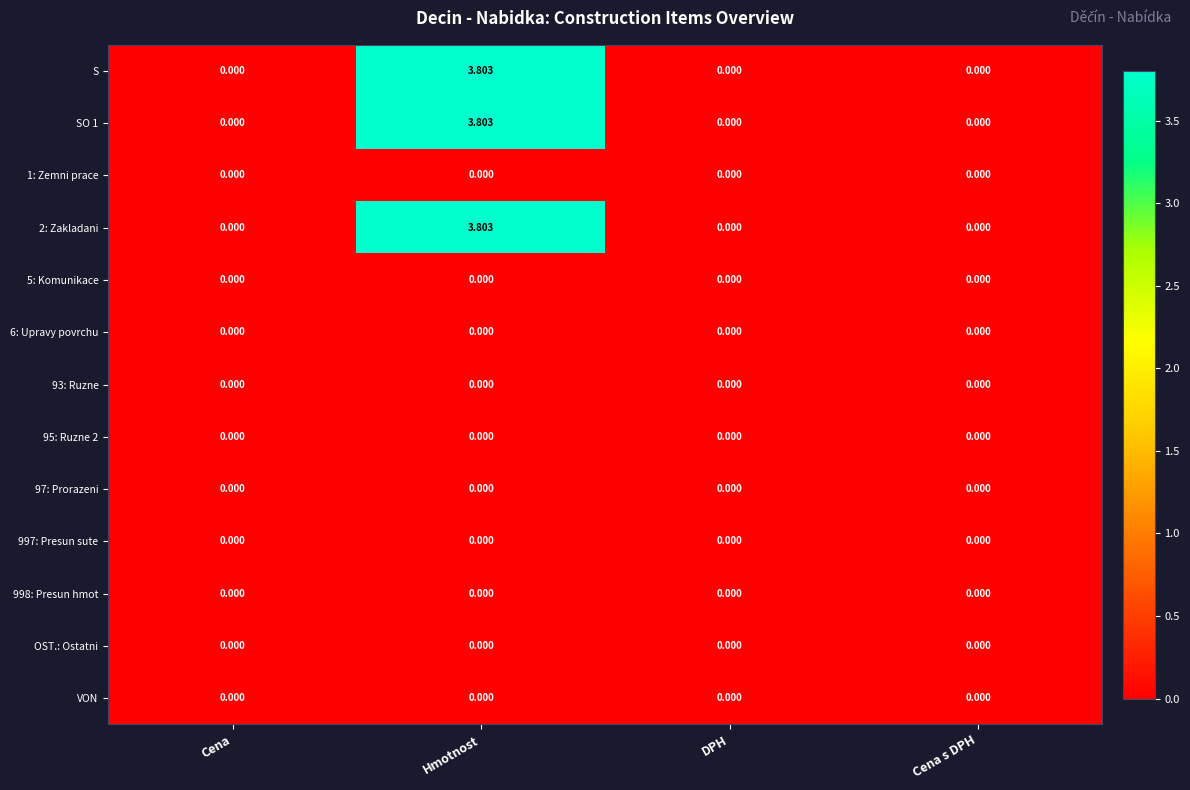

At which category is the sum across all series the highest?

Hmotnost